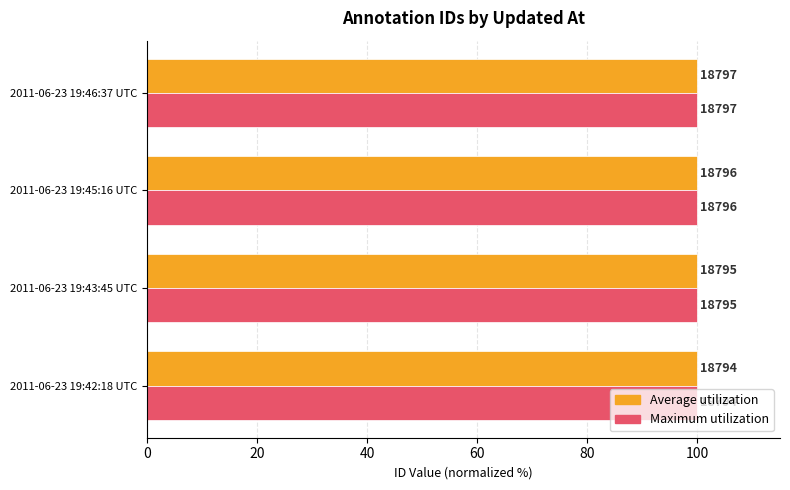

What are all the series names shown in the legend?

Average utilization, Maximum utilization